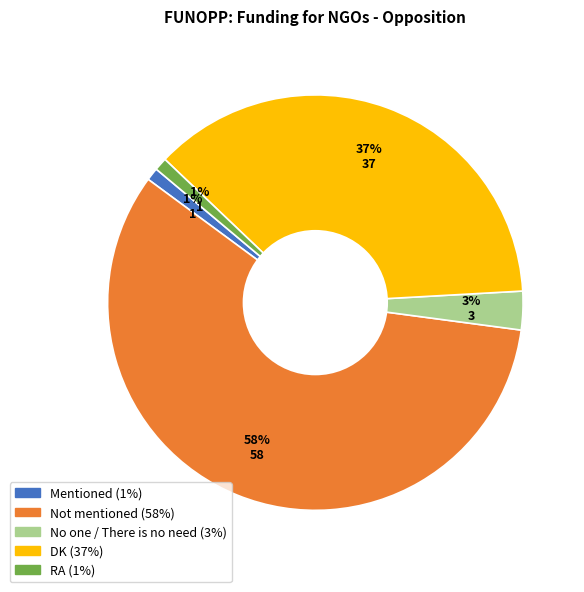

To the nearest percent, what percentage of the pie is DK?

37%